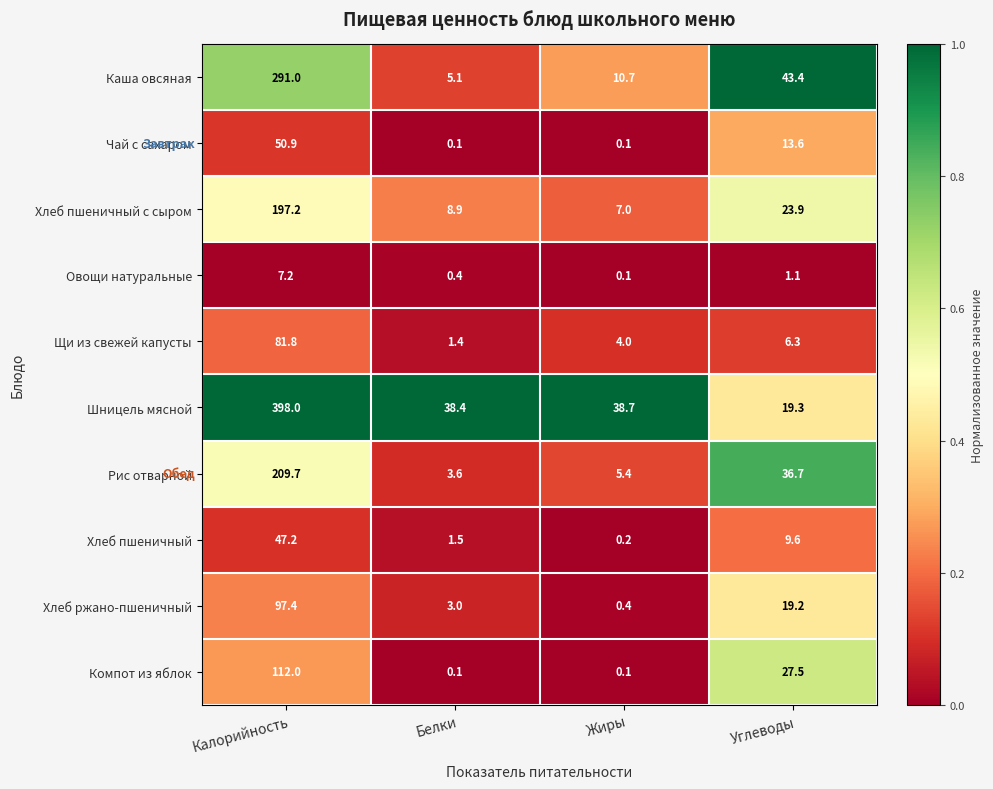

The value of Чай с сахаром at Калорийность is 78.5. True or false?

False